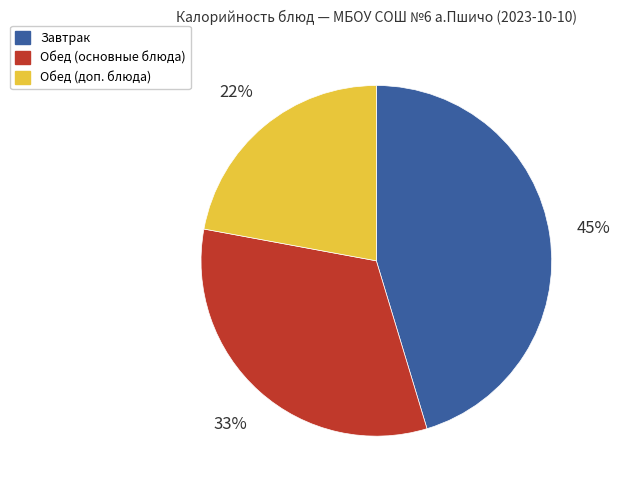

Does any single category account for the majority?

No